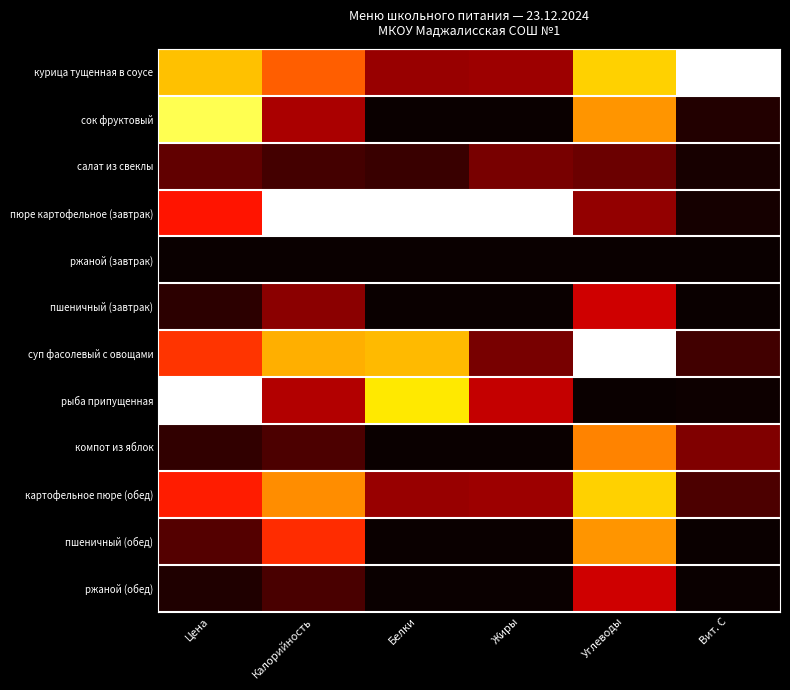

What is the difference between the highest and lowest values at Углеводы?

1.0